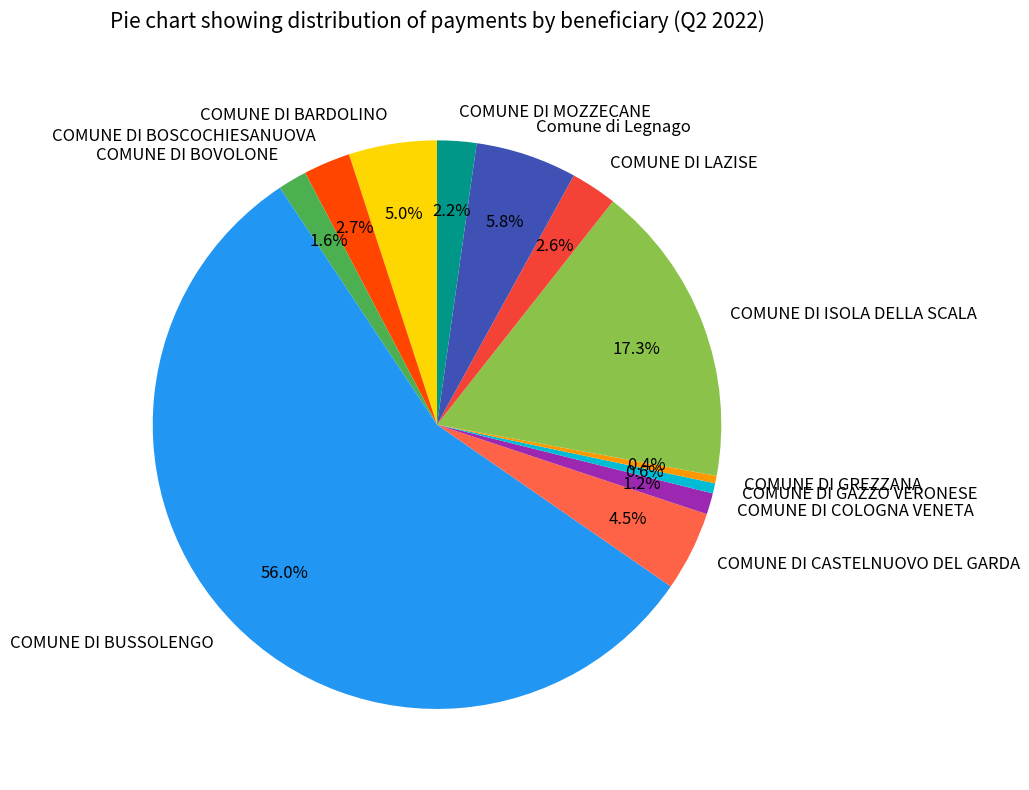

How many segments does this pie chart have?

12